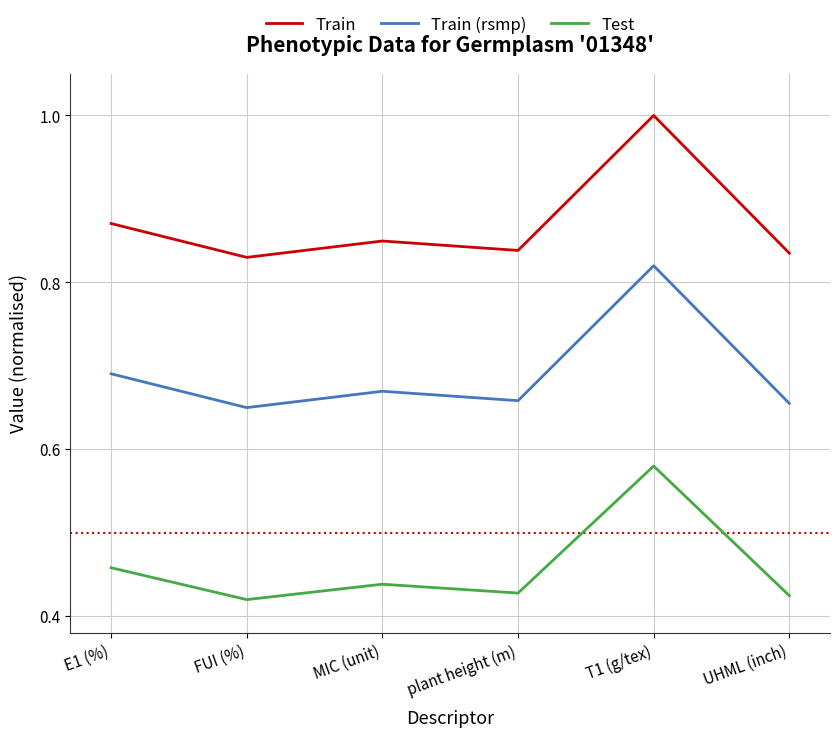

Is it true that Test equals 0.2 at MIC (unit)?

False